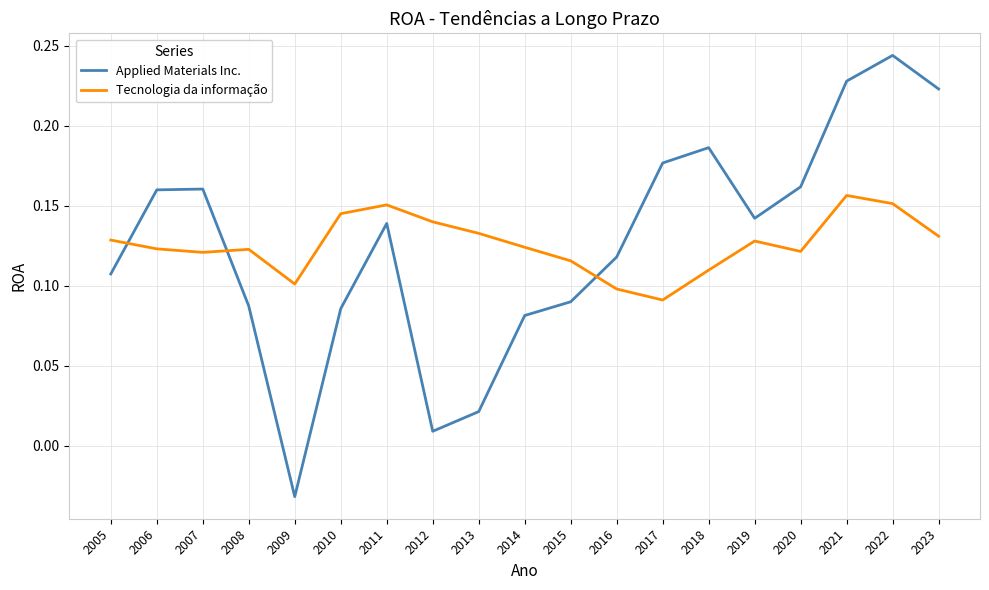

Where do Tecnologia da informação and Applied Materials Inc. first cross each other?

2005 and 2006